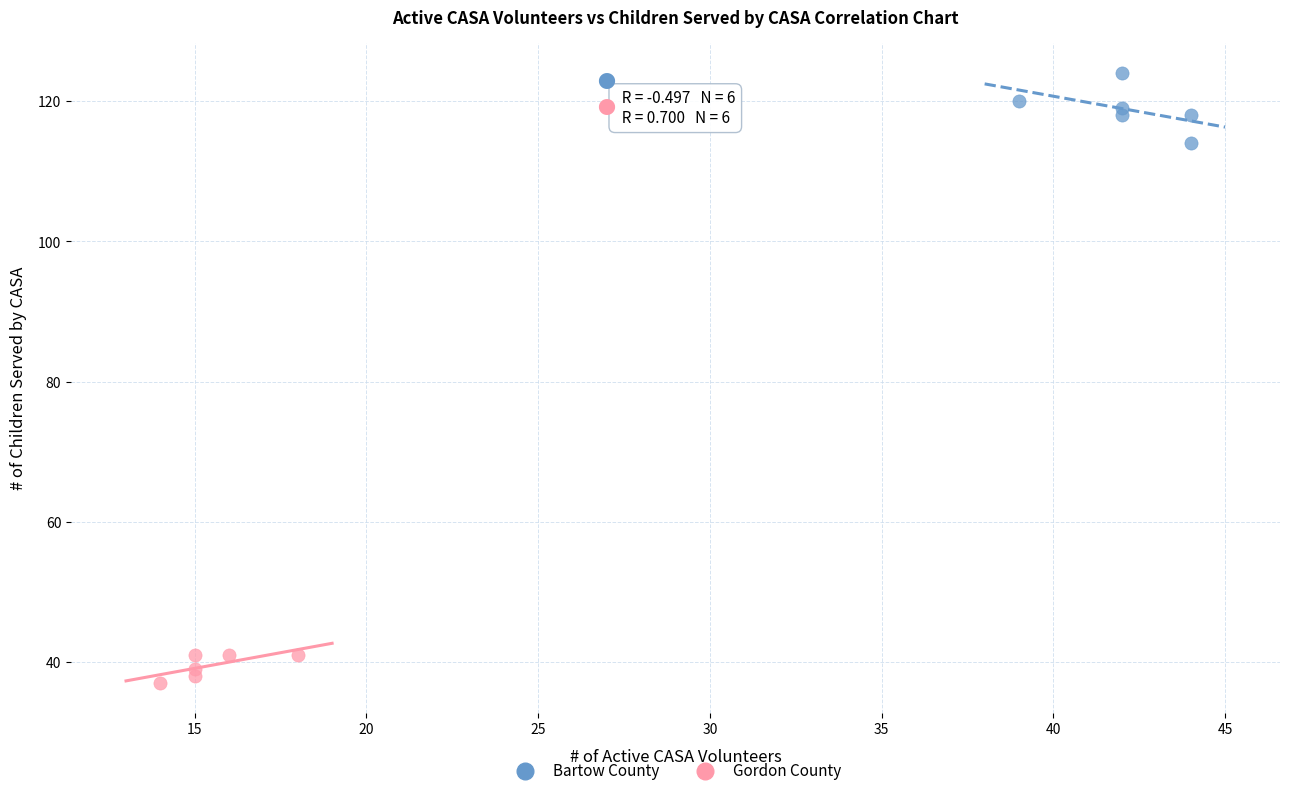

Which series contains the lowest Y value?

Gordon County